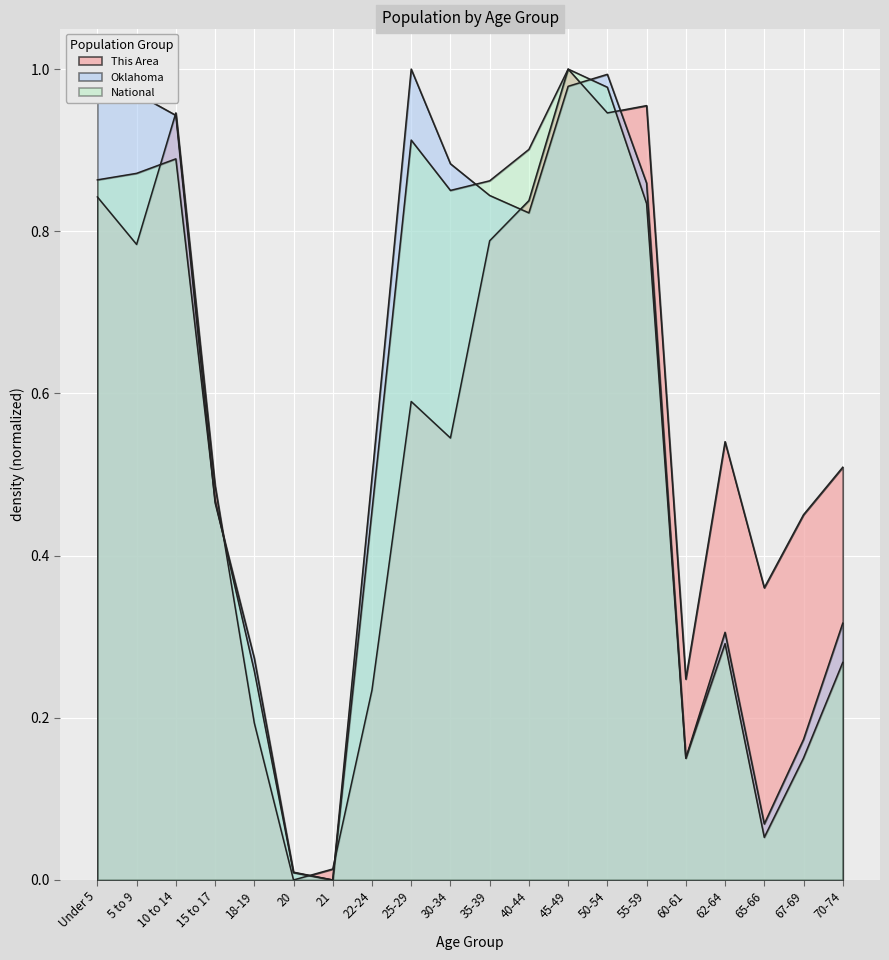

How many lines are shown in the chart?

3